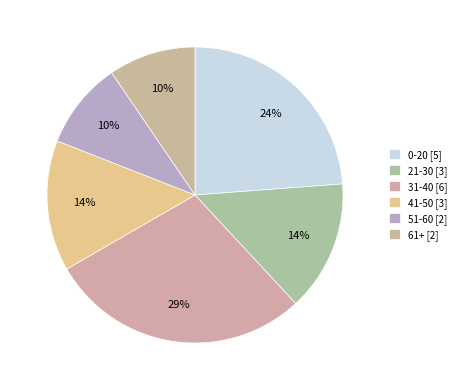

How many segments does this pie chart have?

6